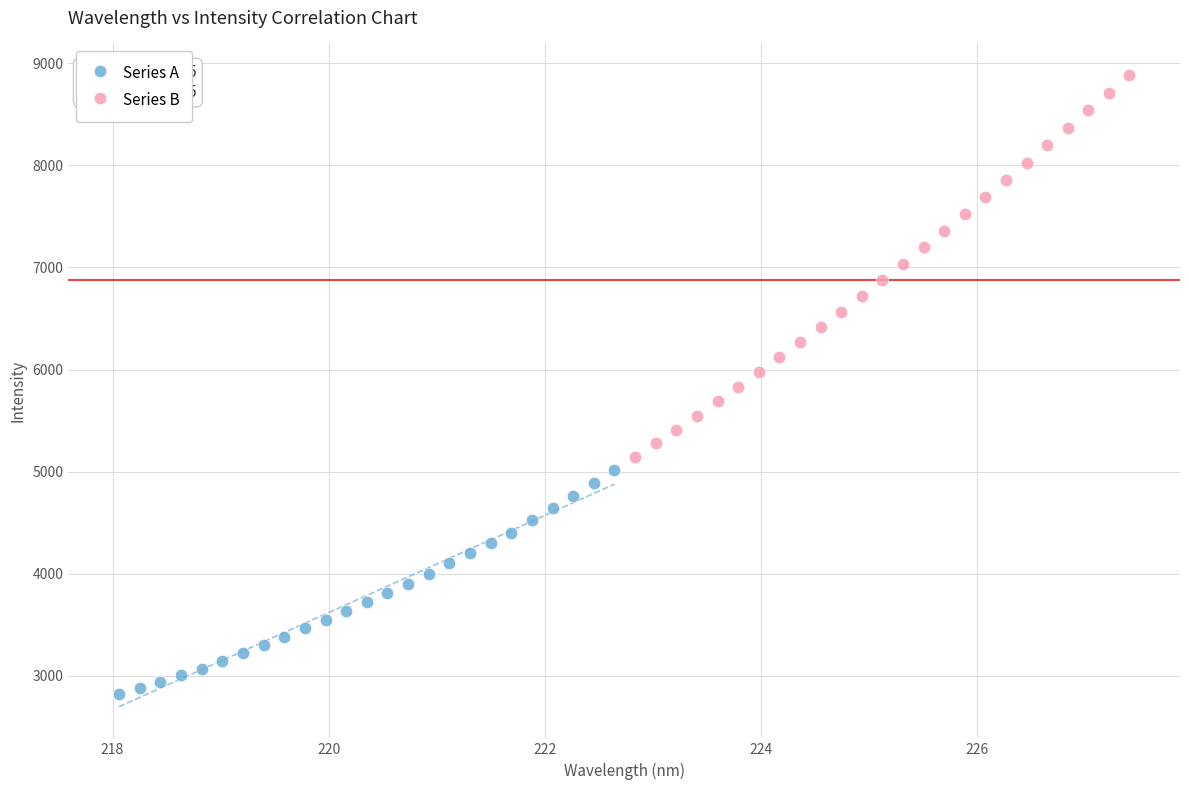

What are all the series names shown in the legend?

Series A, Series B